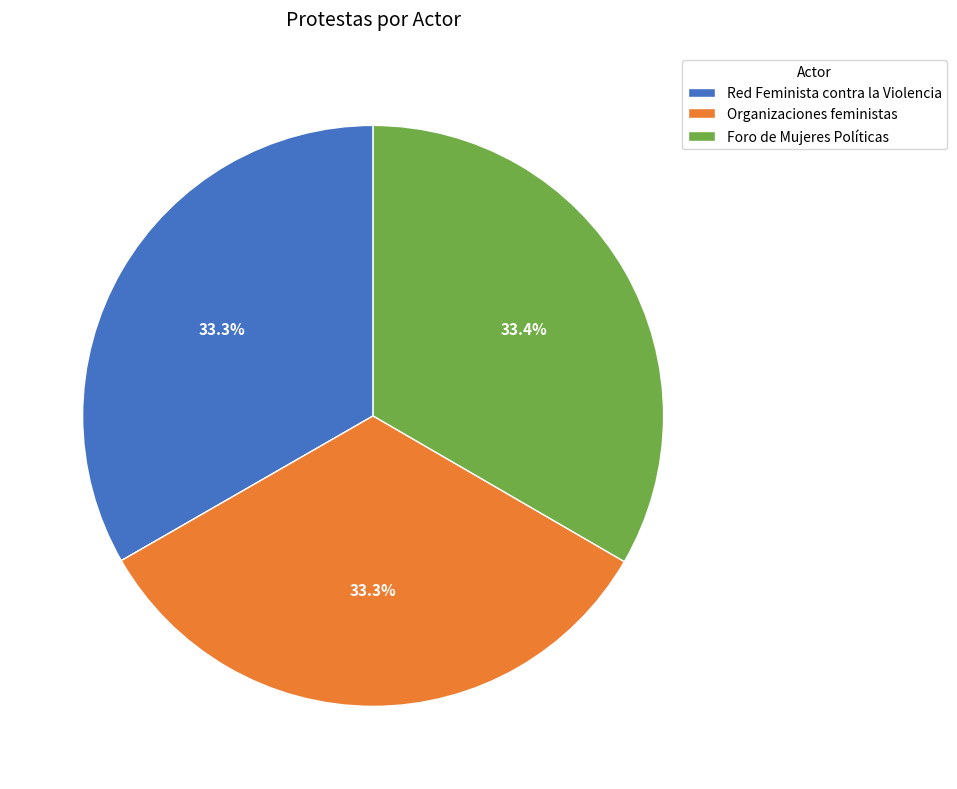

Is it true that Foro de Mujeres Políticas is 33% of the pie?

True